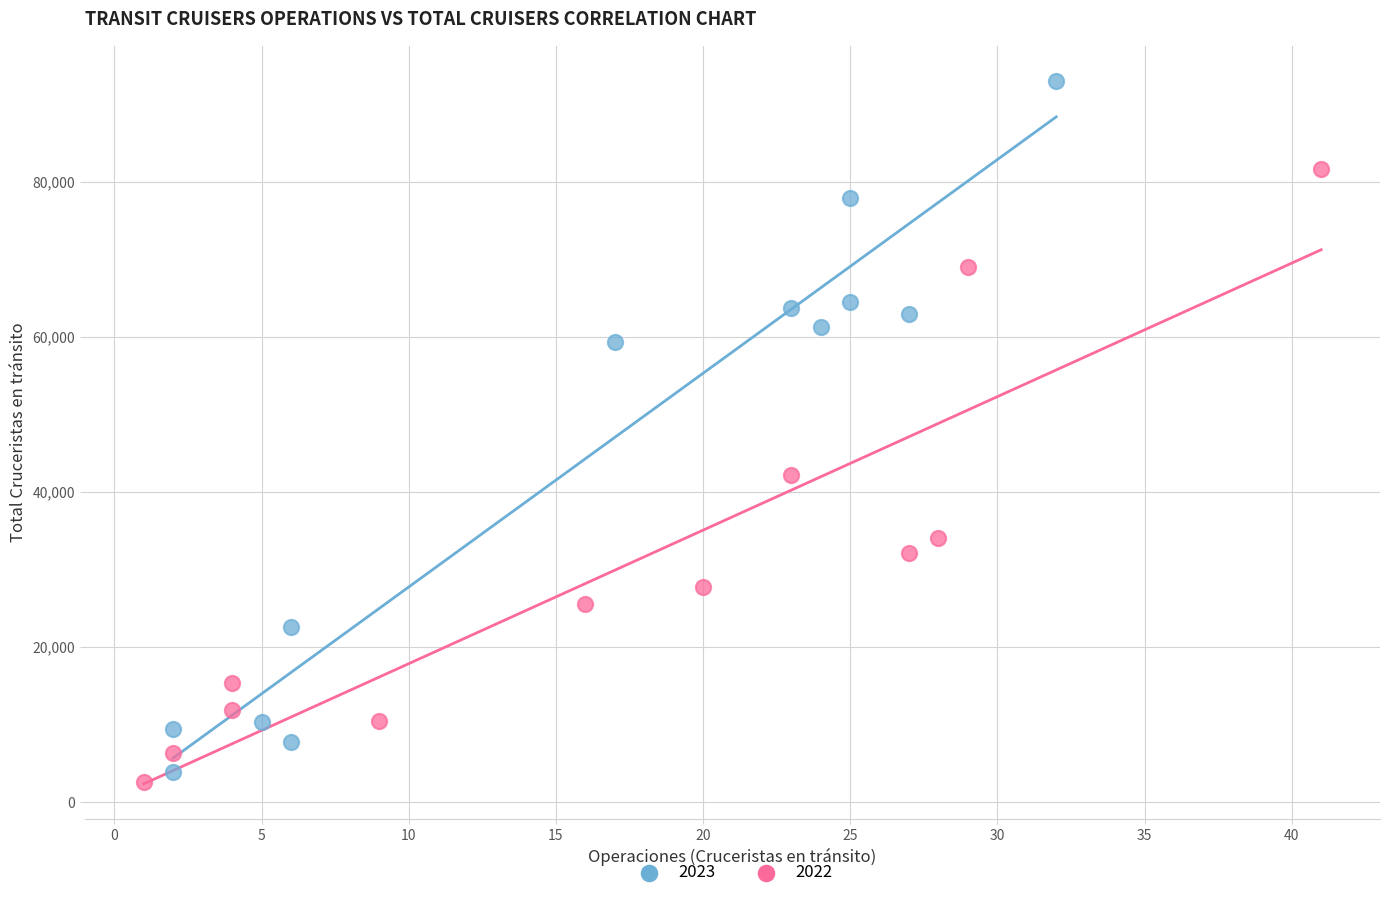

Which series has the widest spread of Y values?

2023